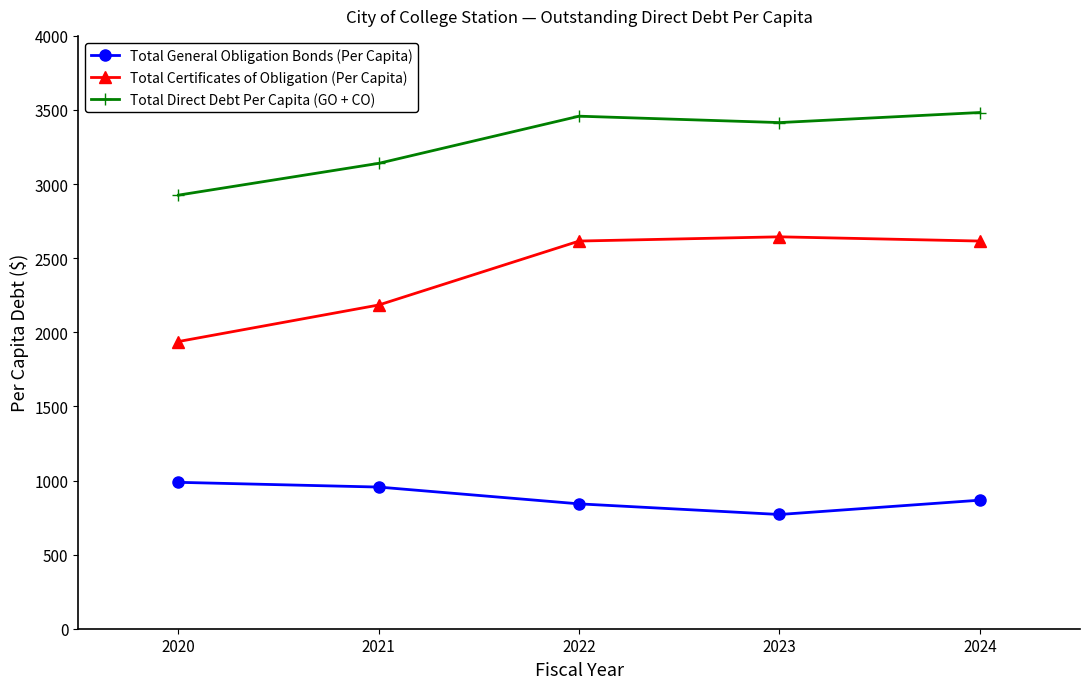

True or false: Total General Obligation Bonds (Per Capita) and Total Certificates of Obligation (Per Capita) intersect in this chart.

False